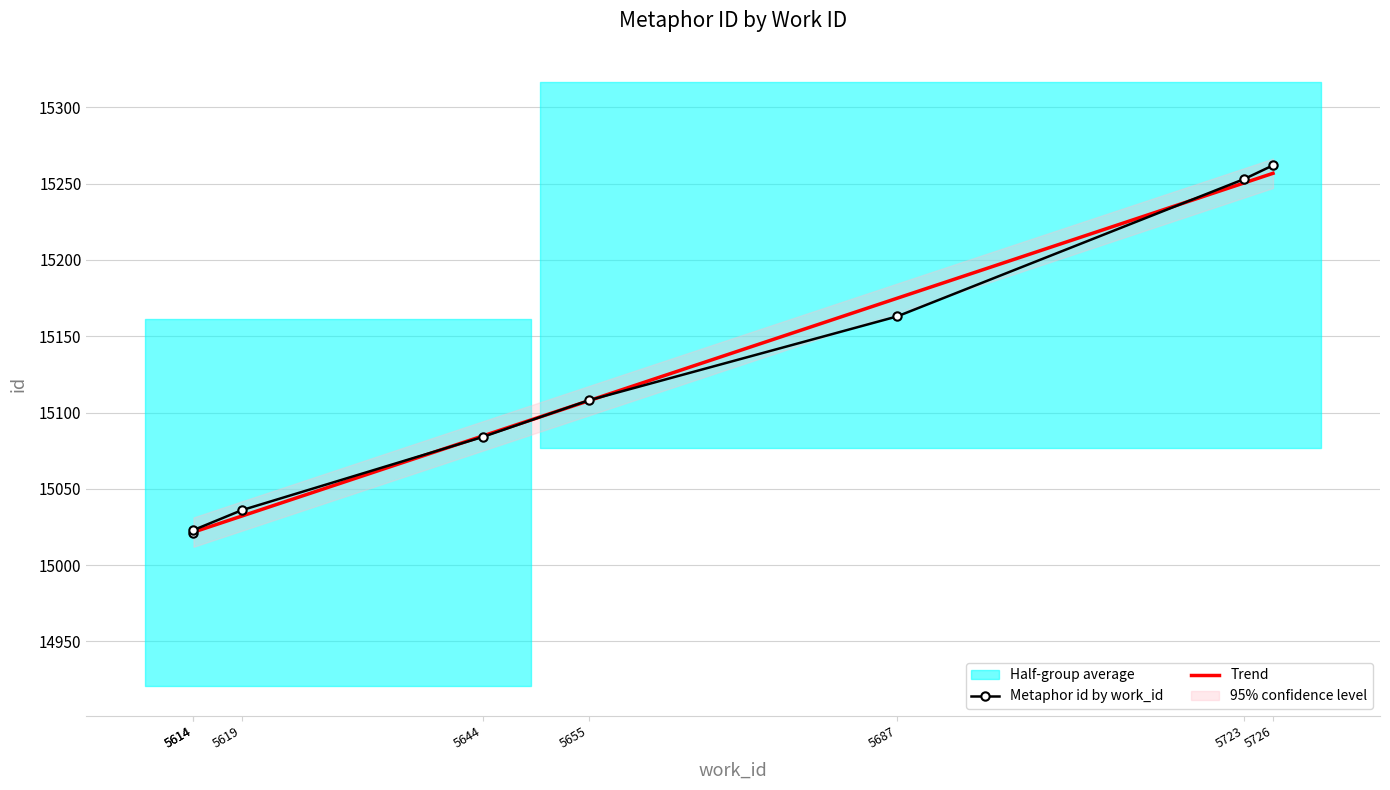

At which category is the sum across all series the highest?

5726